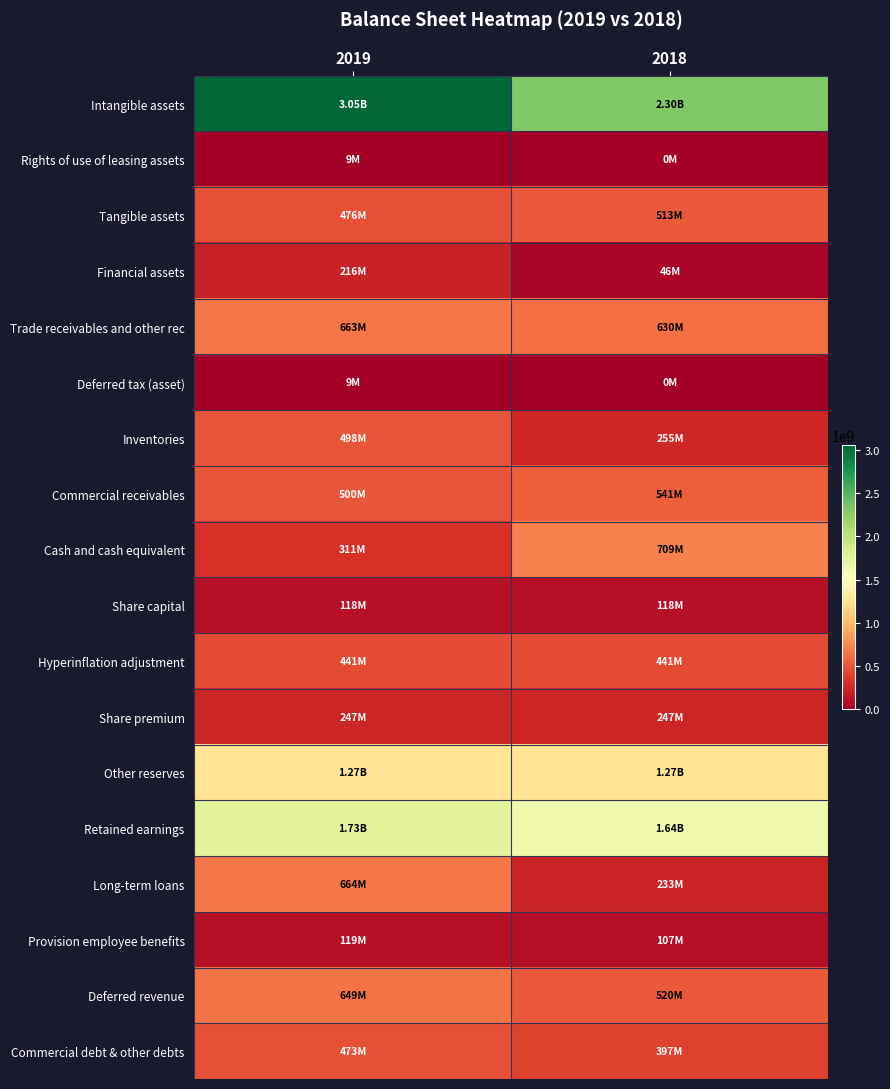

What is the total value across all series at 2018?

9965725125